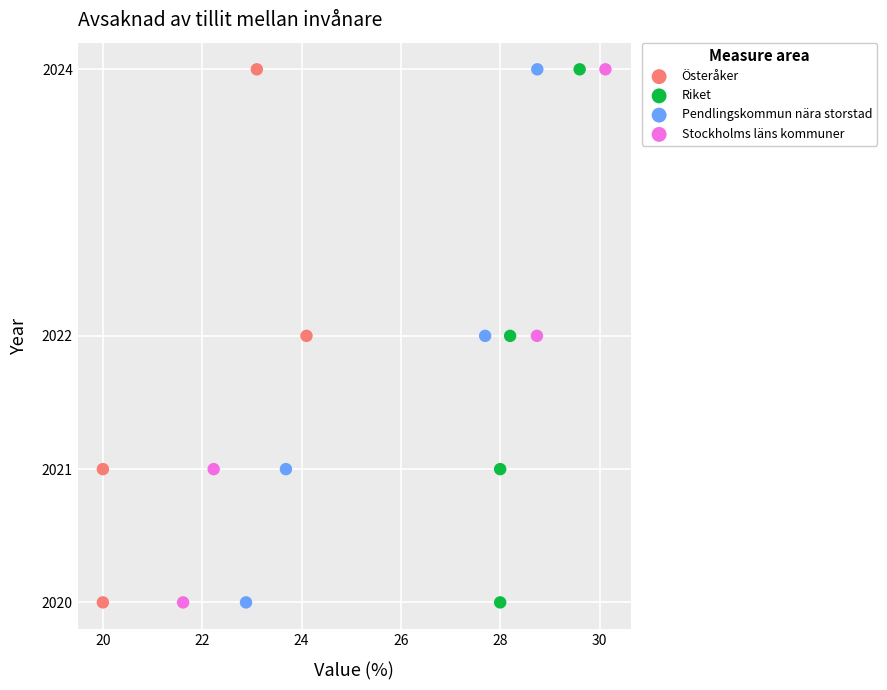

What are all the series names shown in the legend?

Österåker, Riket, Pendlingskommun nära storstad, Stockholms läns kommuner